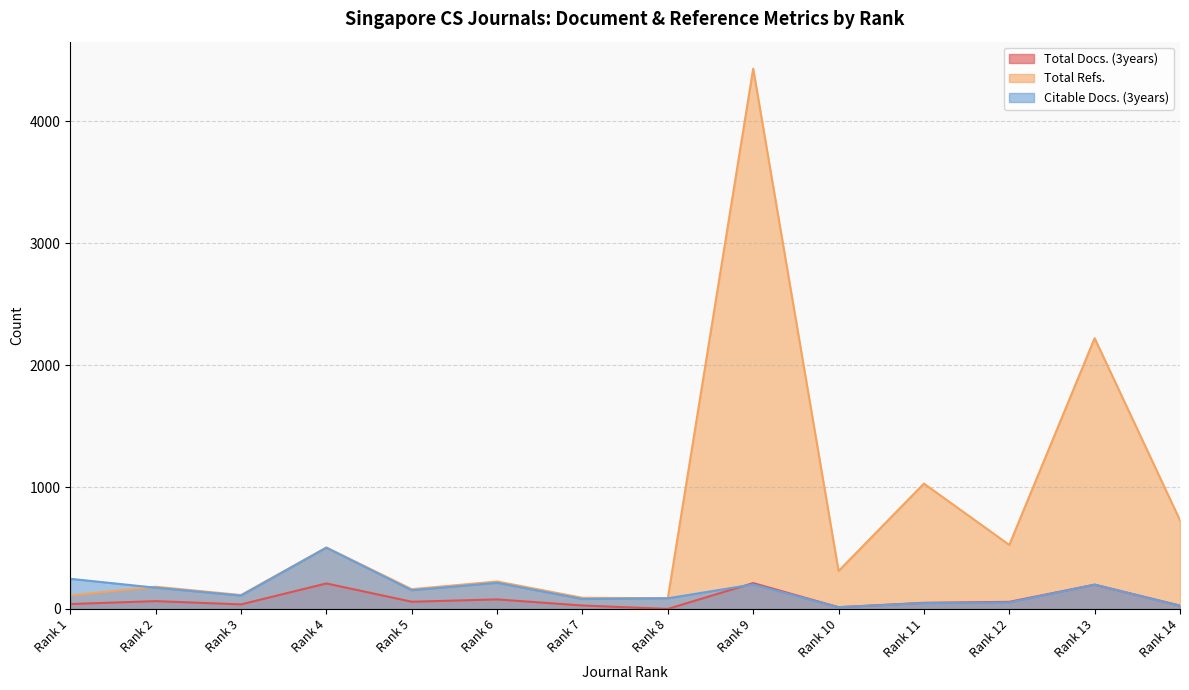

What is the difference between the maximum and minimum values in the Citable Docs. (3years) series?

488